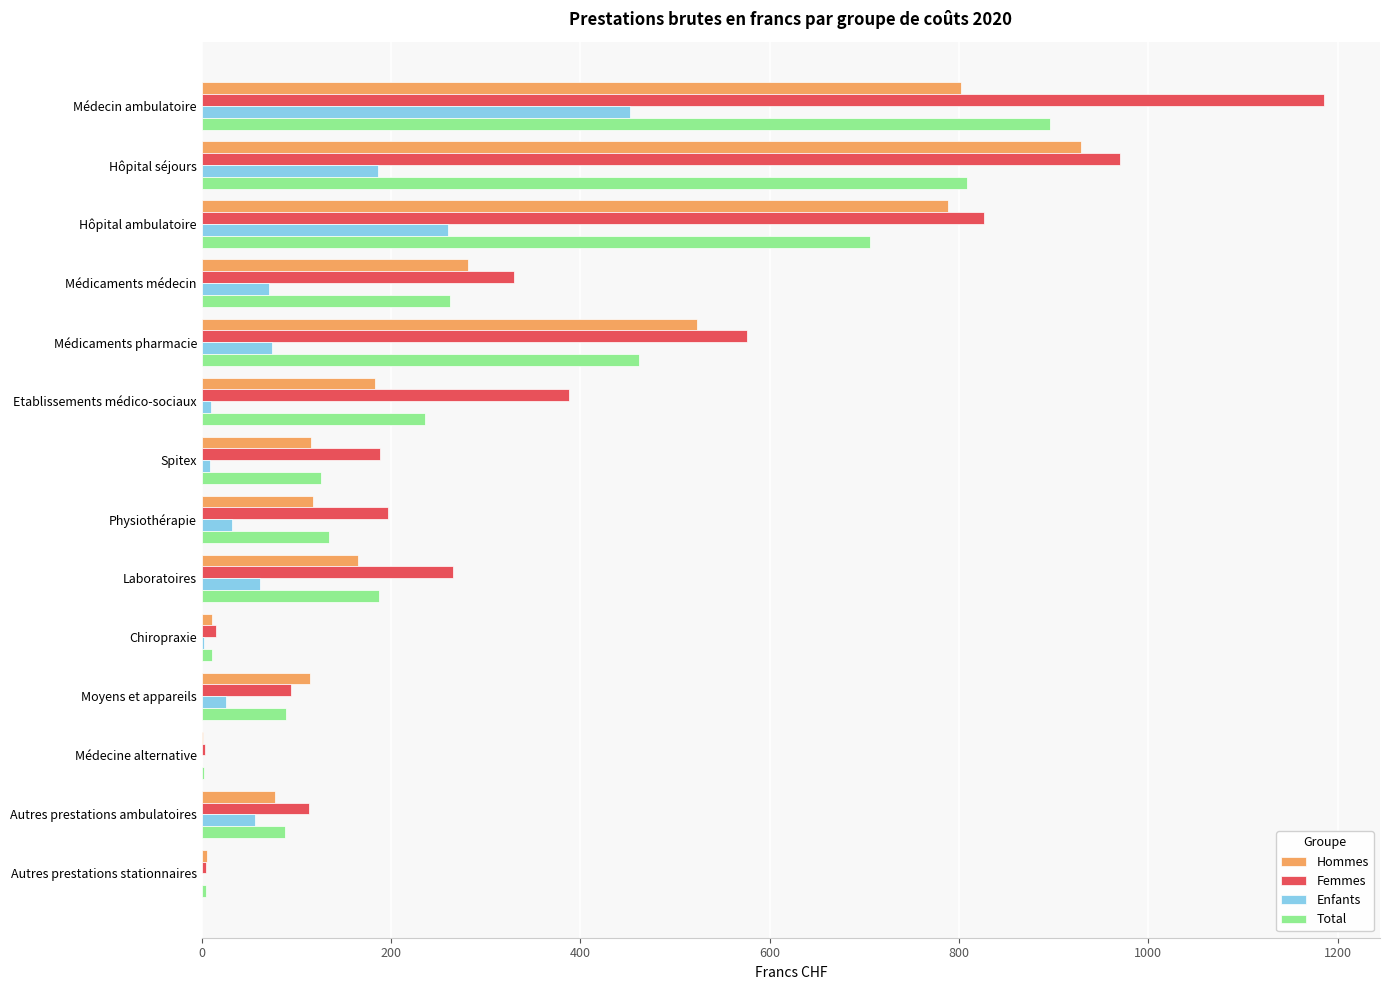

Which category has the highest value in the Hommes series?

Hôpital séjours